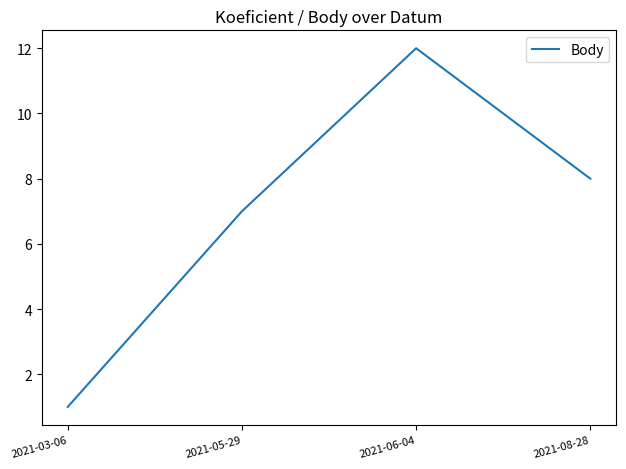

Reading right to left, list all the values displayed in this chart.

2021-08-28=8	2021-06-04=12	2021-05-29=7	2021-03-06=1